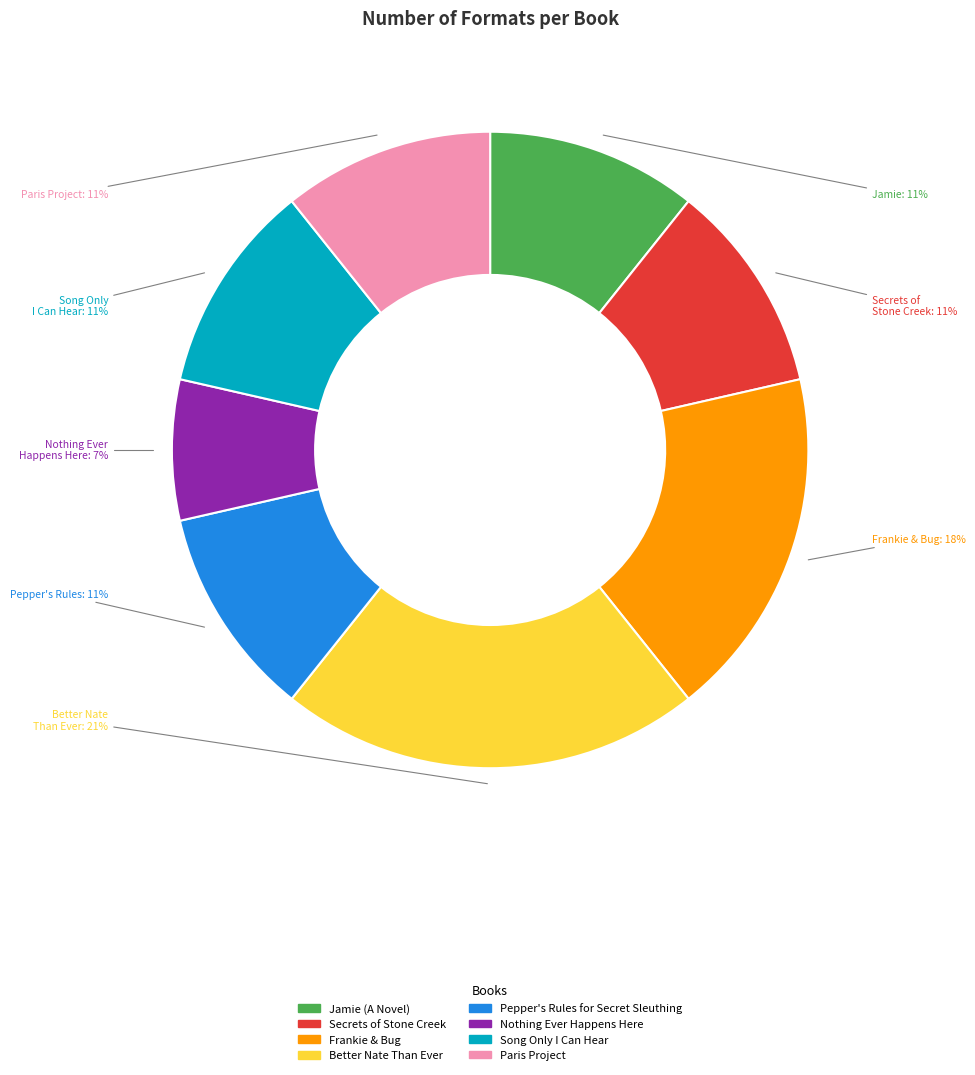

What is the largest slice in the pie chart?

Better Nate Than Ever